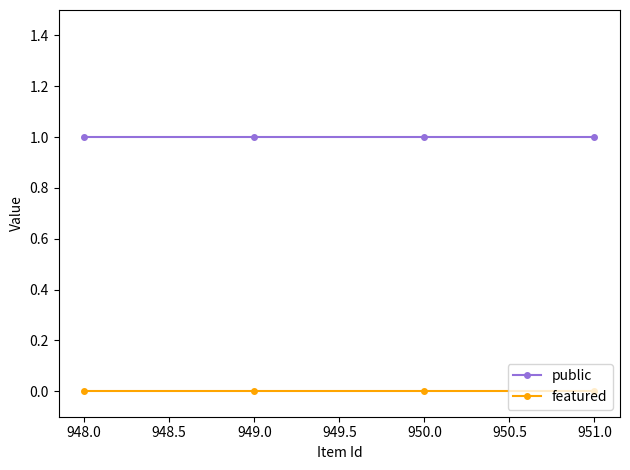

Which series has the largest total across all categories?

public